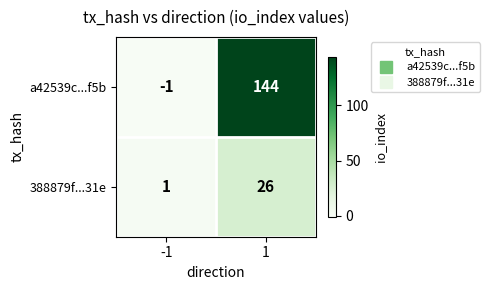

What is the maximum value for 388879f...31e?

26